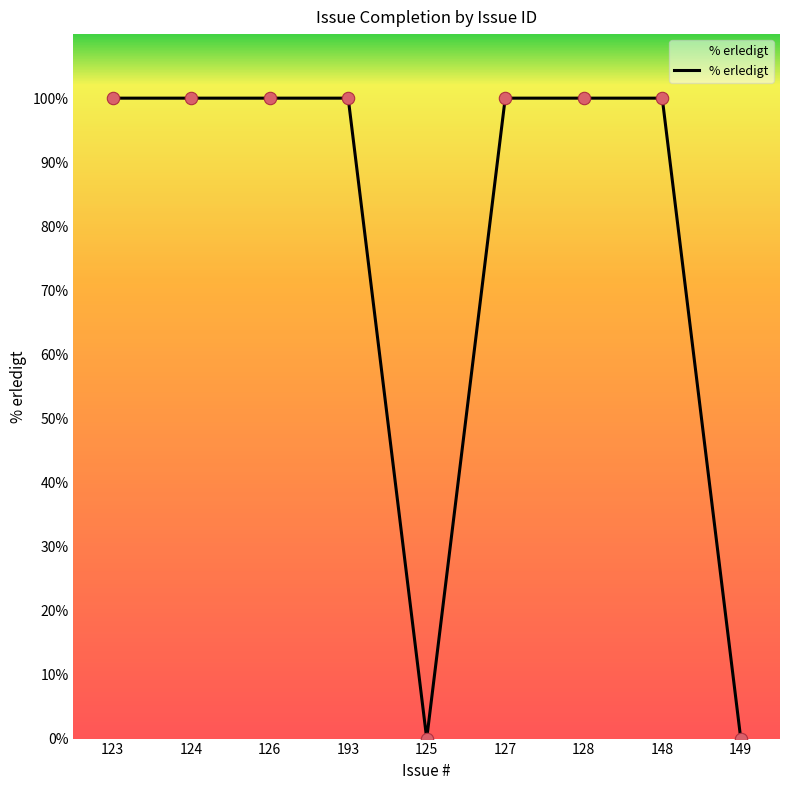

Approximately how many times larger is the value at 123 compared to 127?

1.0